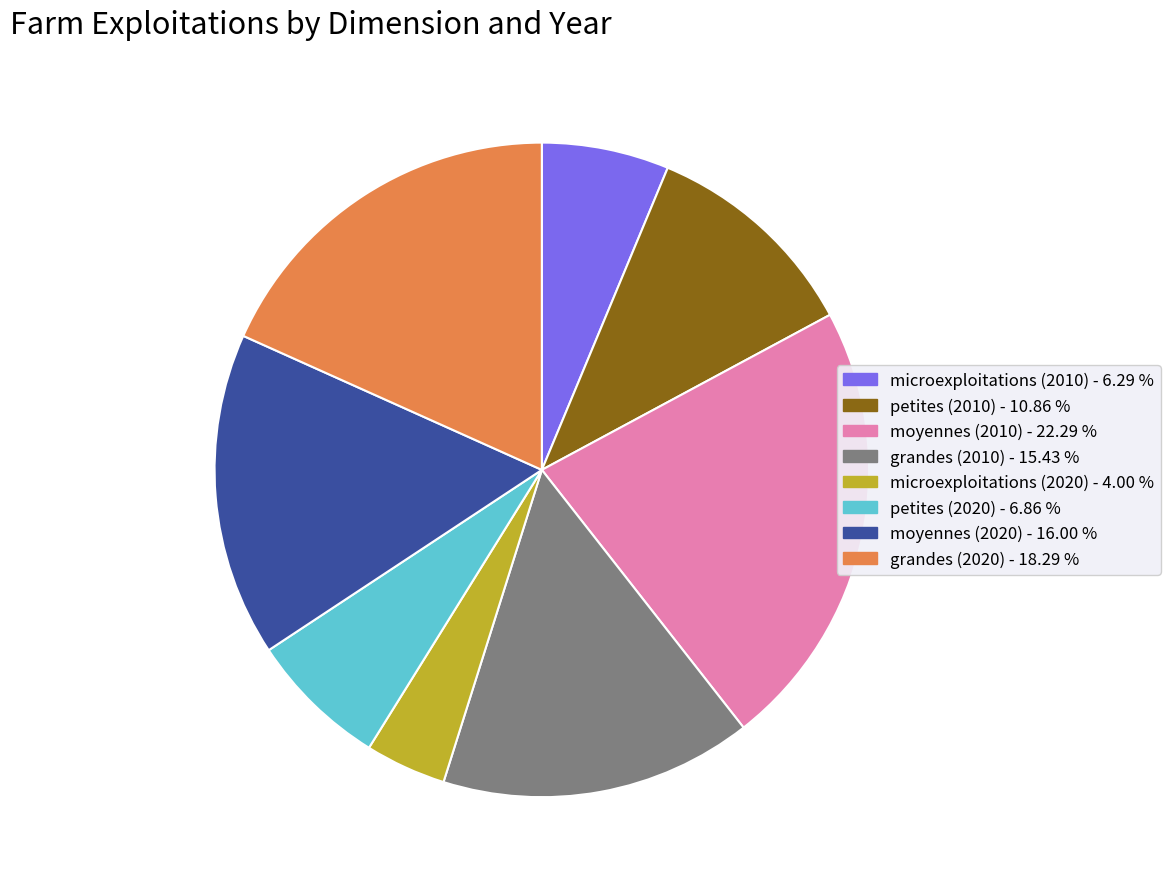

What is the ratio of the value at grandes (2010) to the value at grandes (2020)?

0.8